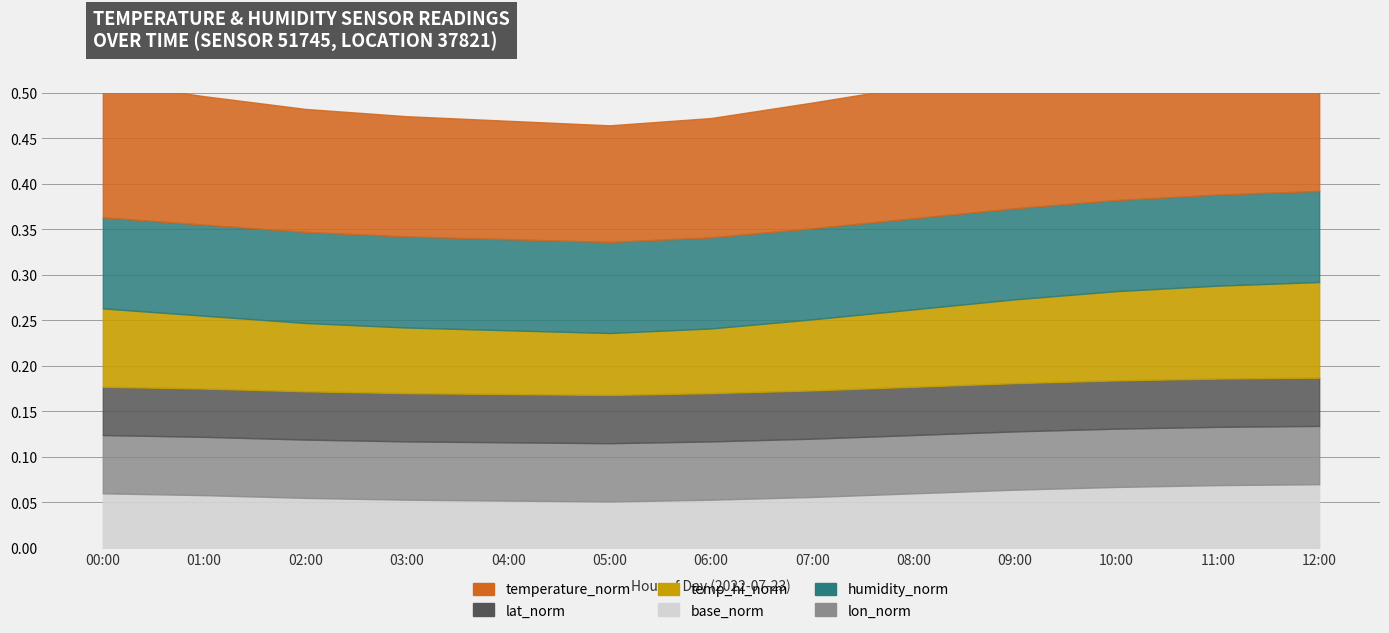

Is the value of humidity at 04:00 greater than the value of temperature at 10:00?

Yes